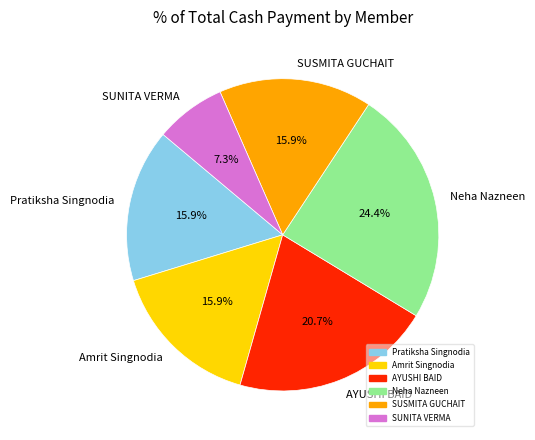

To the nearest percent, what portion does SUSMITA GUCHAIT represent?

16%